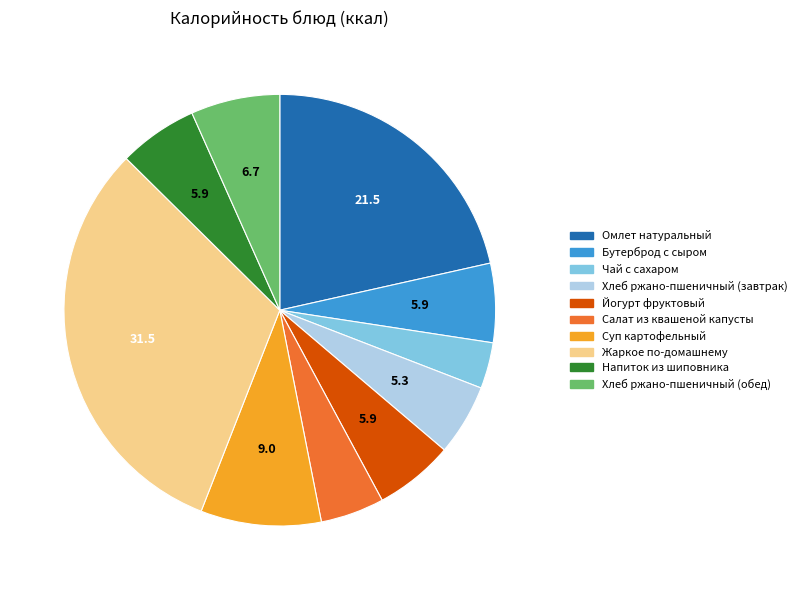

Does any single category account for the majority?

No